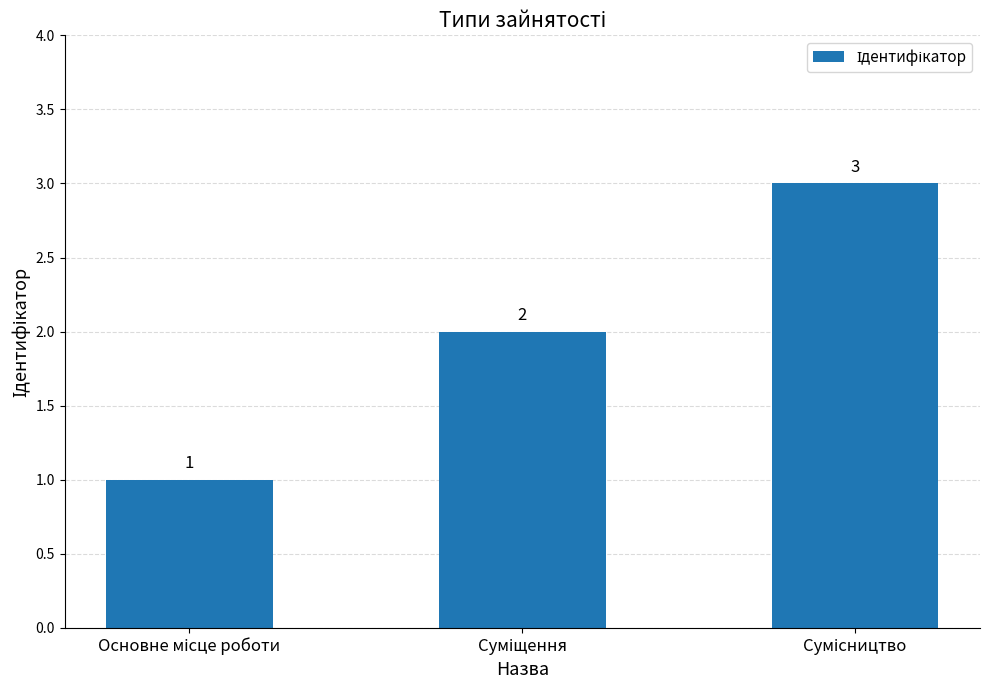

What is the greatest value displayed?

3